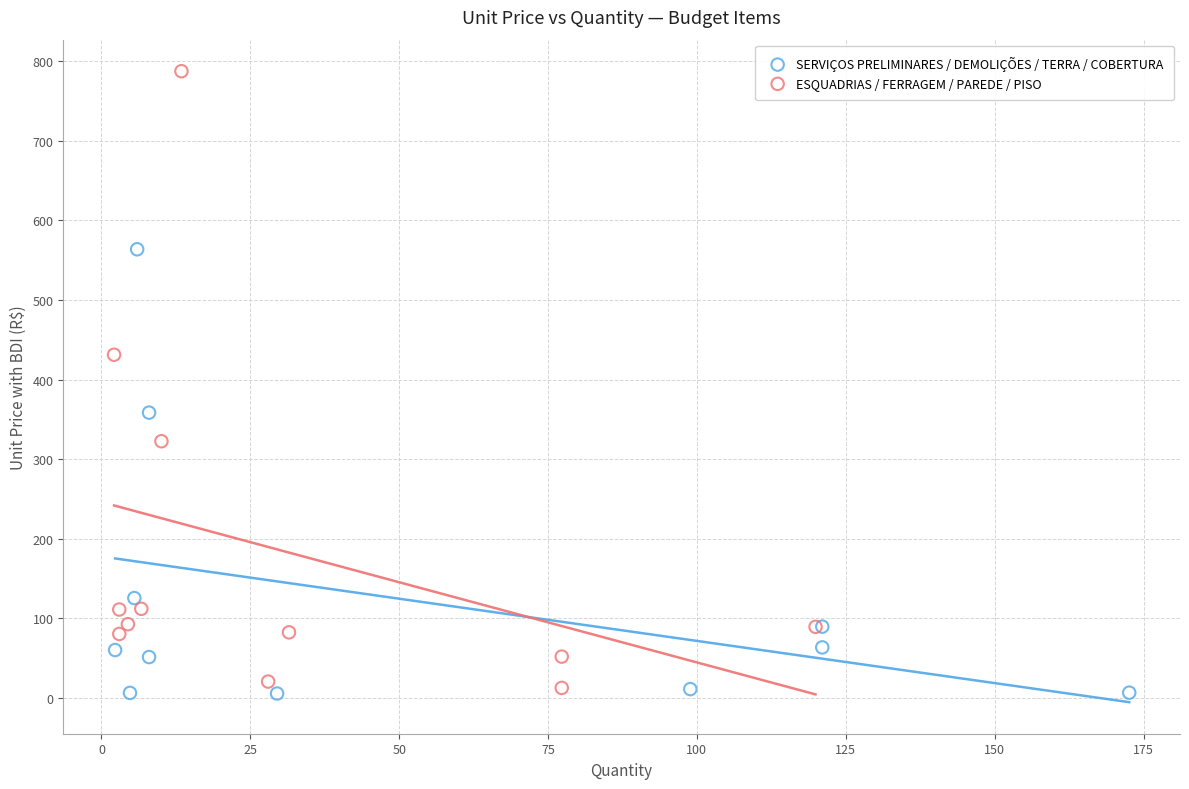

Which series has the largest Y range (max minus min)?

ESQUADRIAS / FERRAGEM / PAREDE / PISO